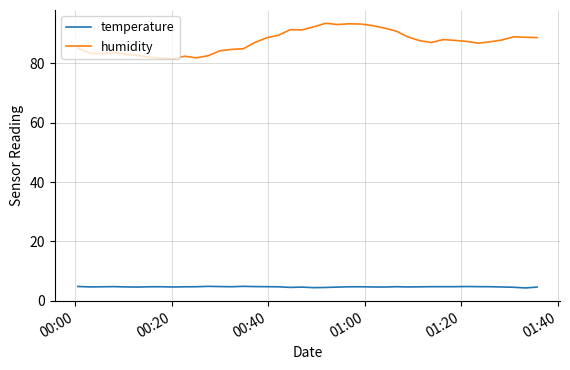

Which series has the largest total across all categories?

humidity